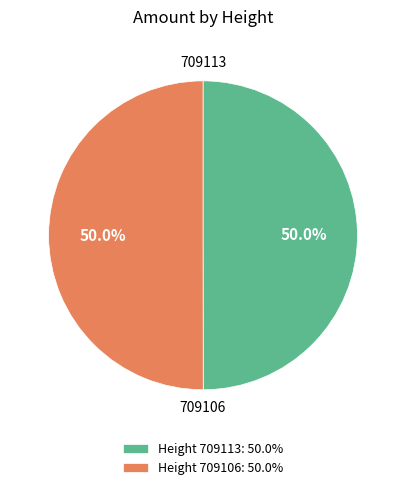

What is the ratio of the value at Height 709113: 50.0% to the value at Height 709106: 50.0%?

1.0